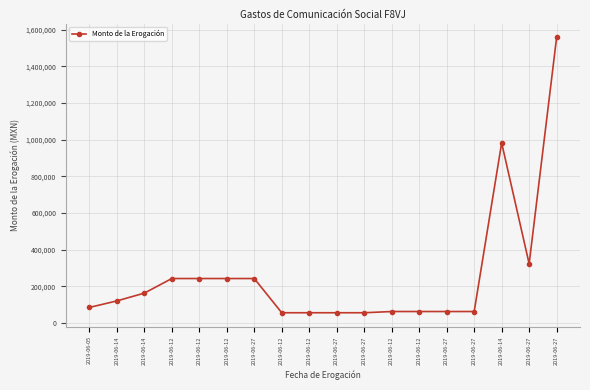

Which has a higher value, 2019-06-12 or 2019-06-27?

2019-06-27